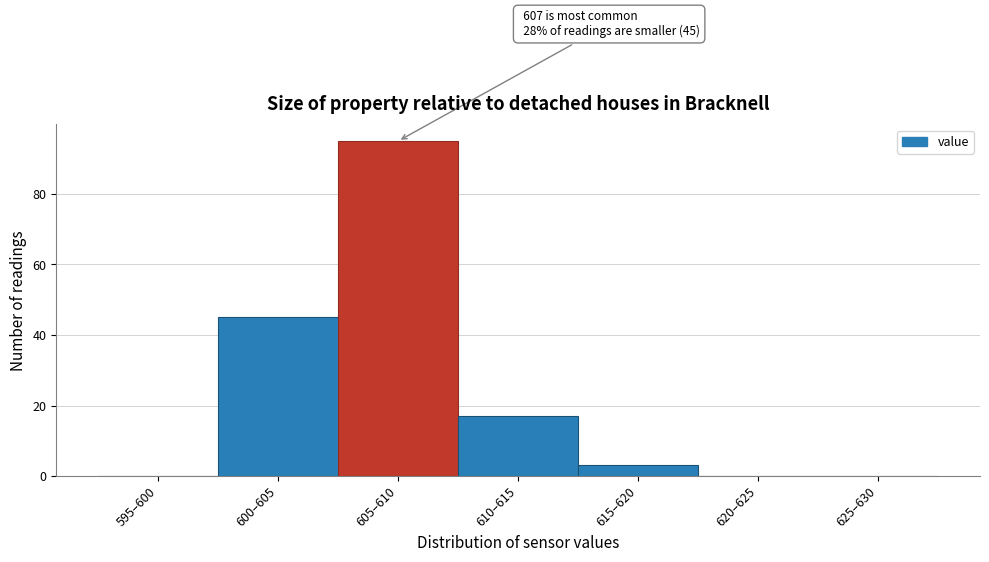

Reading left to right, list all the values displayed in this chart.

595–600=0	600–605=45	605–610=95	610–615=17	615–620=3	620–625=0	625–630=0